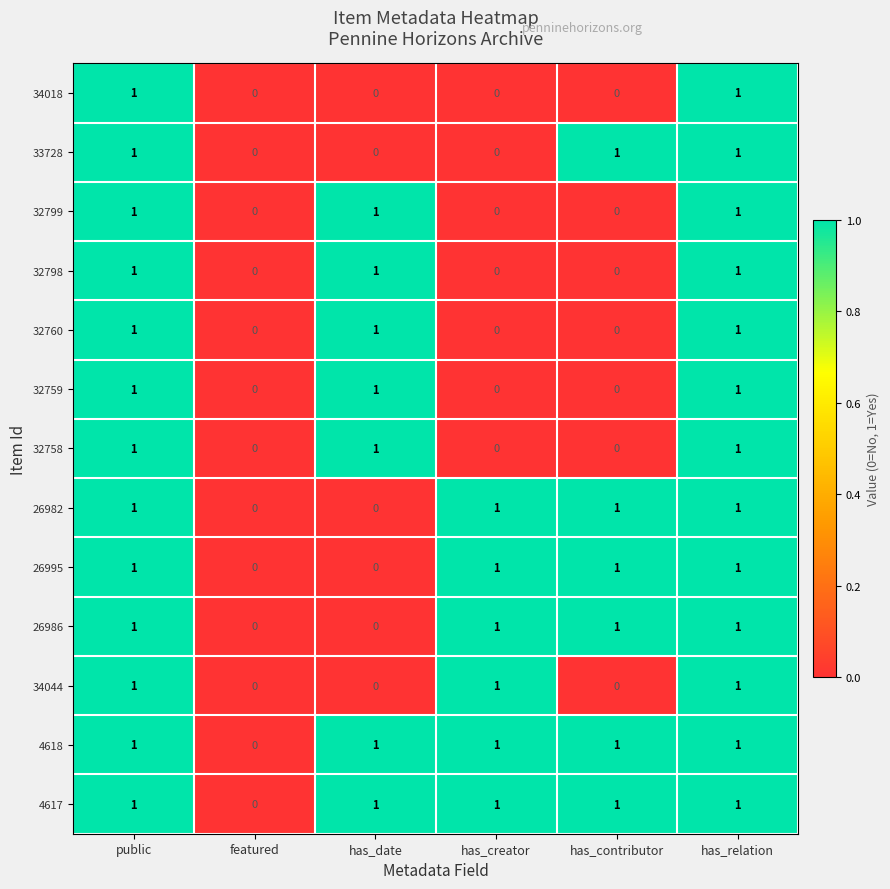

Is the value of 34044 at featured greater than the value of 4618 at has_creator?

No